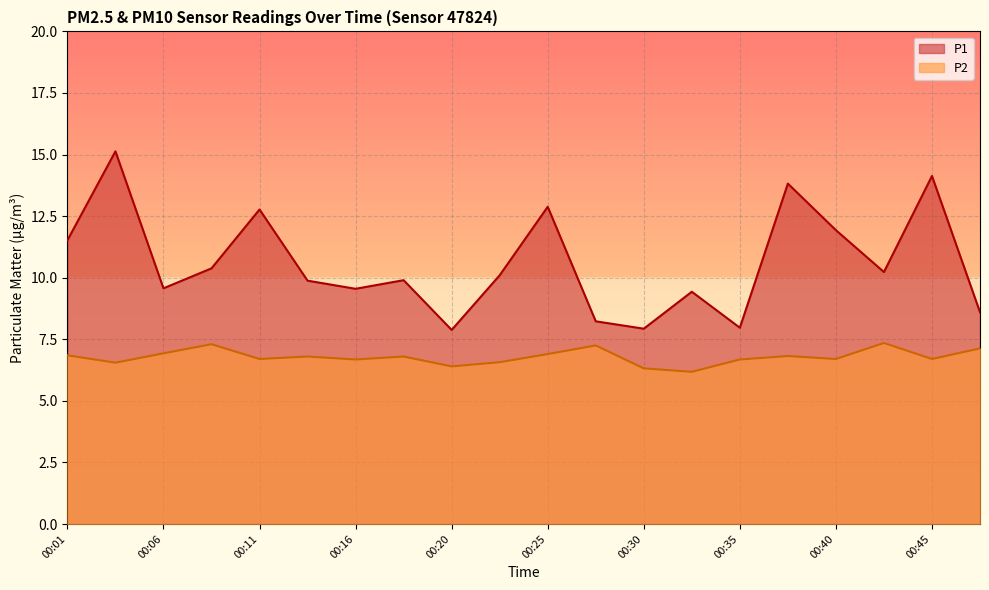

How many interior local peaks does the P1 series have?

7